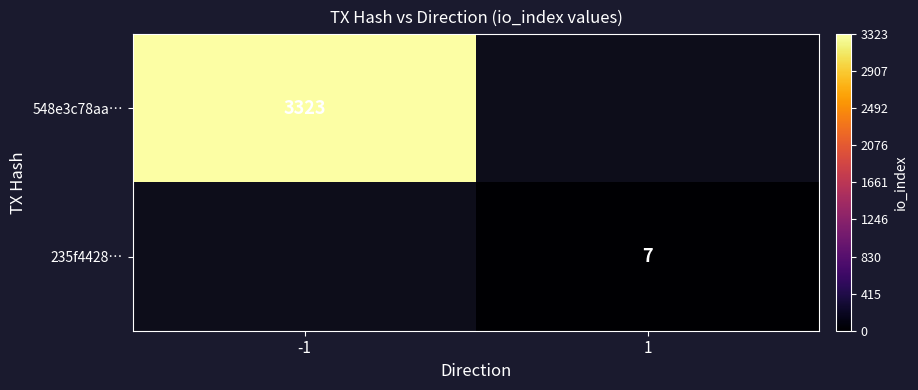

Is it true that 235f4428… equals 7 at 1?

True